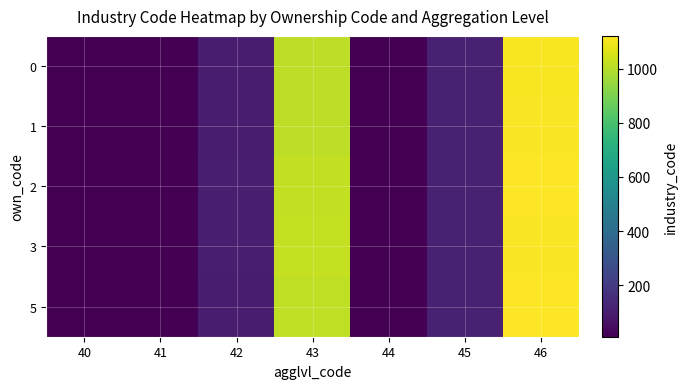

At how many categories does at least one series exceed 739?

2